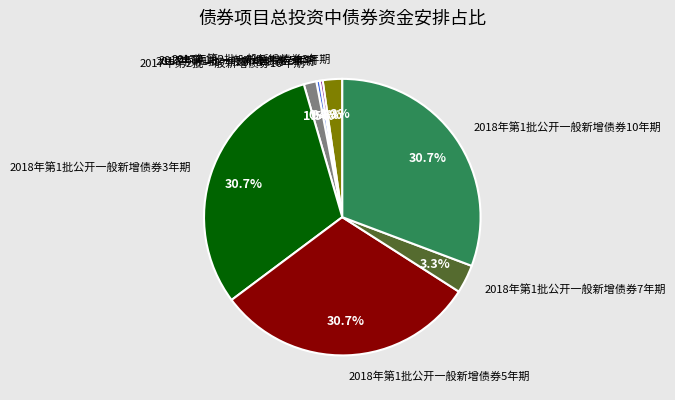

Is it true that 2018年第1批公开一般新增债券3年期 is 17% of the pie?

False